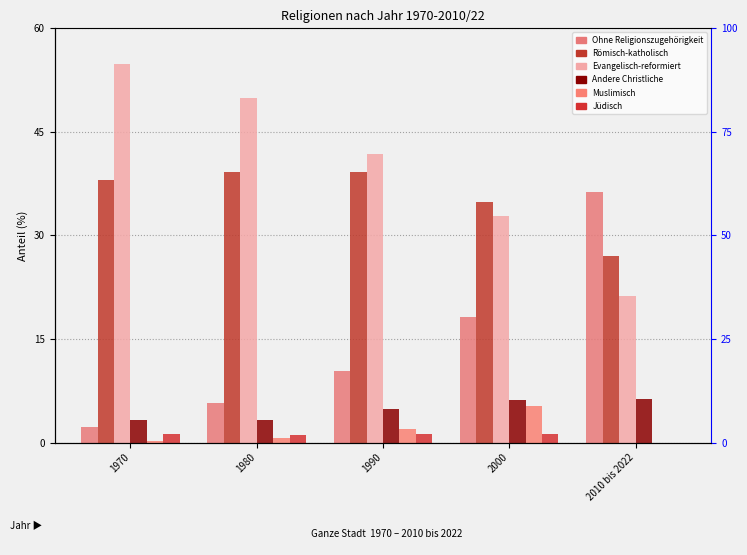

At which category is the sum across all series the highest?

1970